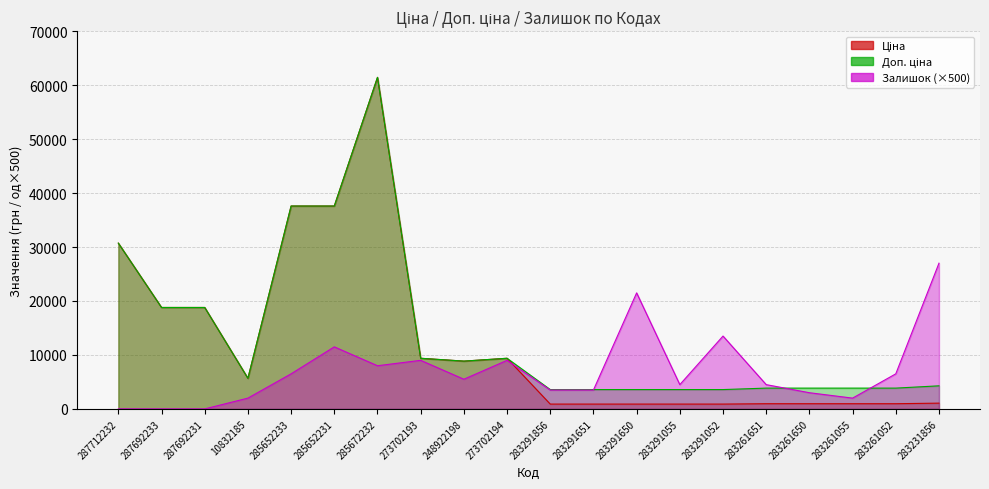

What is the minimum value for Доп. ціна?

3583.6